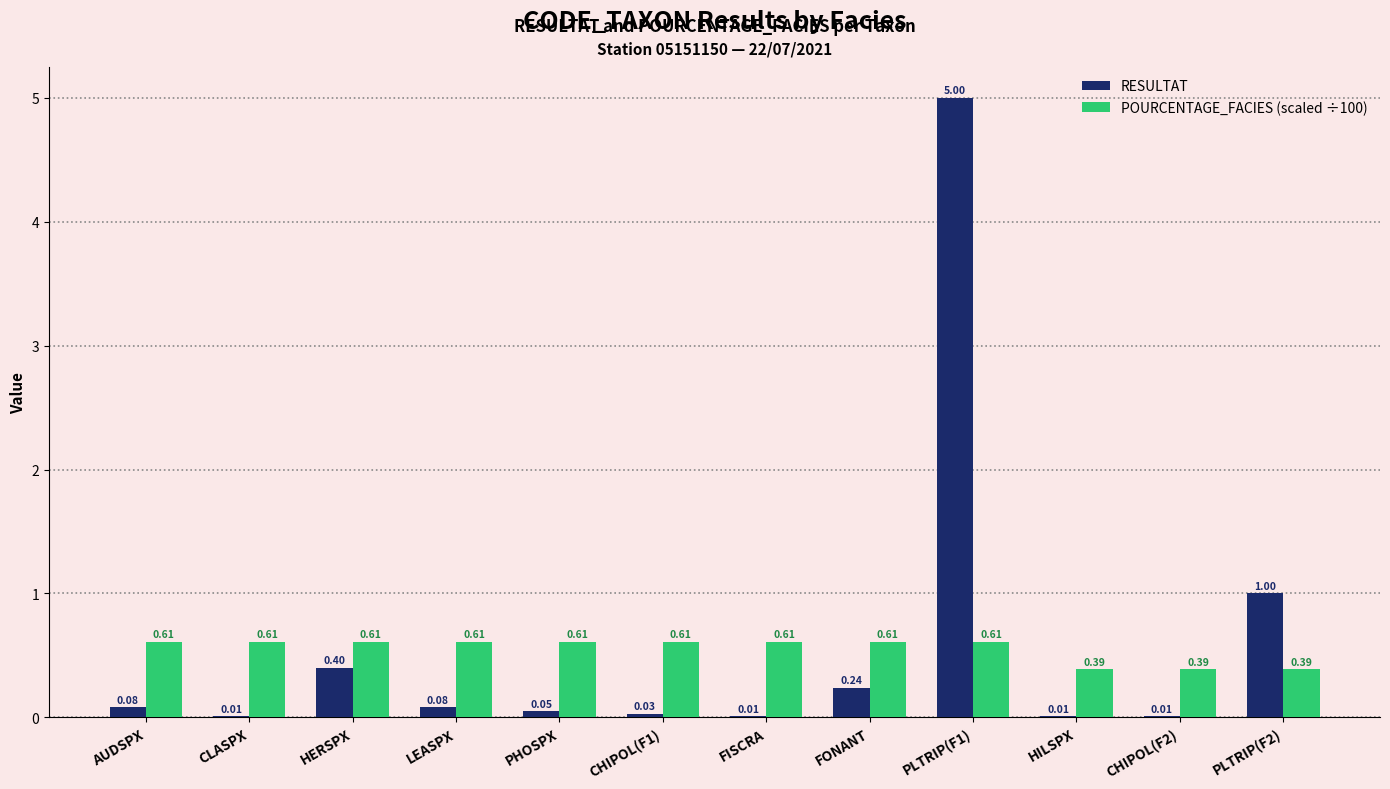

What is the sum of the POURCENTAGE_FACIES (scaled ÷100) values at FISCRA and PLTRIP(F2)?

1.0